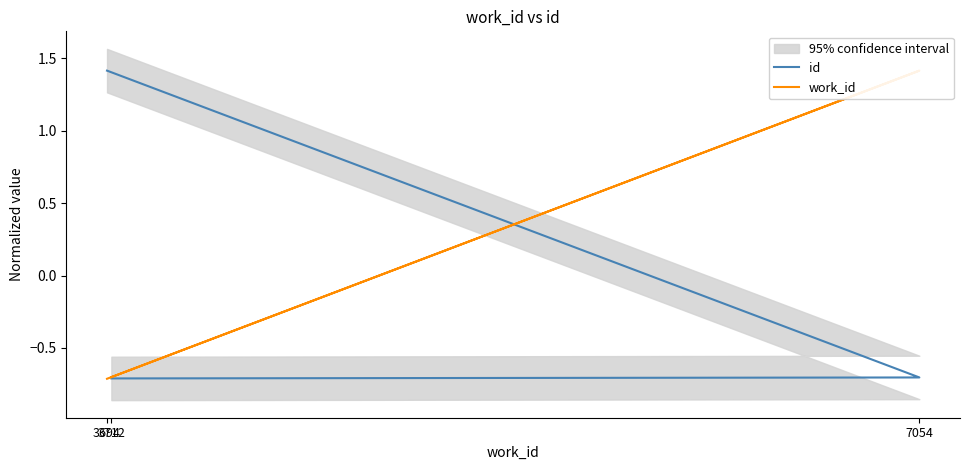

How many data points does each series have?

3